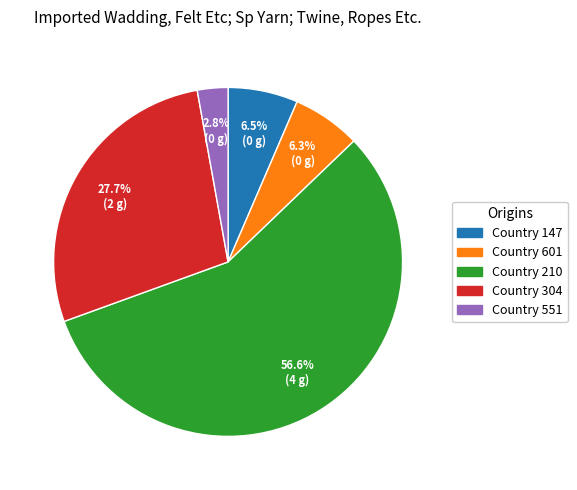

Does any single category account for the majority?

Yes